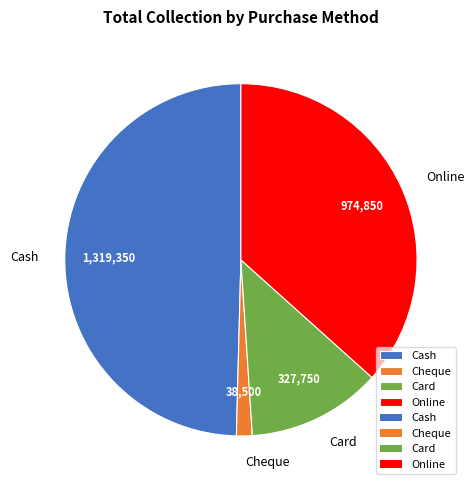

Does Cash represent more than half of the total?

No